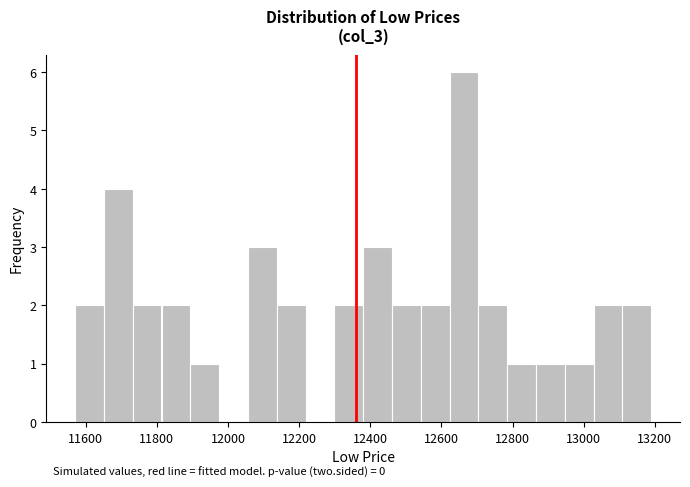

Which range on the x-axis has the tallest bar?

12620 to 12700